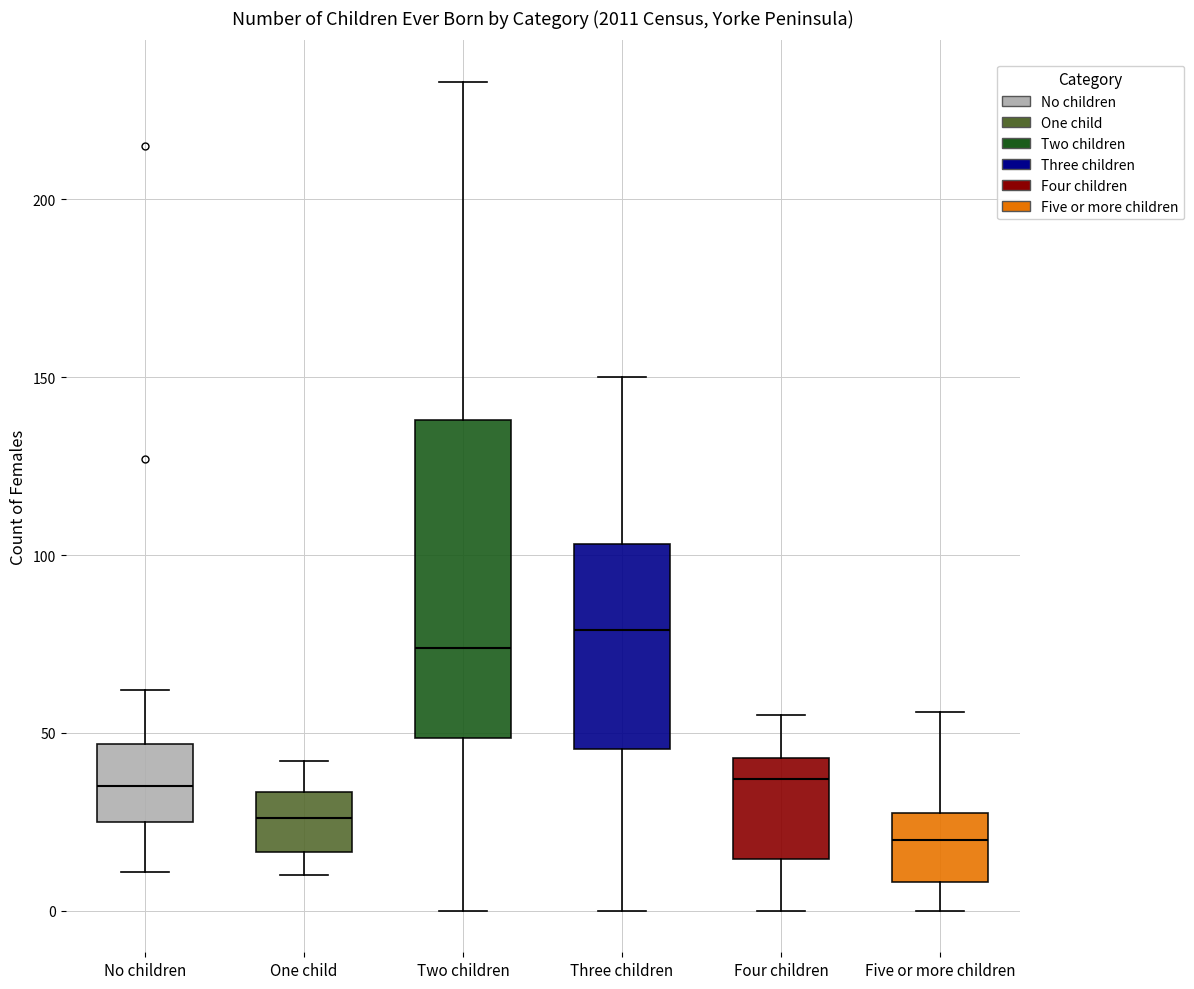

Reading left to right, read every box against the y-axis: the position of its median line, the range the box covers, and the ends of its whiskers. The values are not printed on the chart, so give them approximately, as read against the axis.

No children: median 35, box 25 to 45, whiskers 10 to 60
One child: median 25, box 15 to 35, whiskers 10 to 40
Two children: median 75, box 50 to 140, whiskers 0 to 235
Three children: median 80, box 45 to 105, whiskers 0 to 150
Four children: median 35, box 15 to 45, whiskers 0 to 55
Five or more children: median 20, box 10 to 30, whiskers 0 to 55